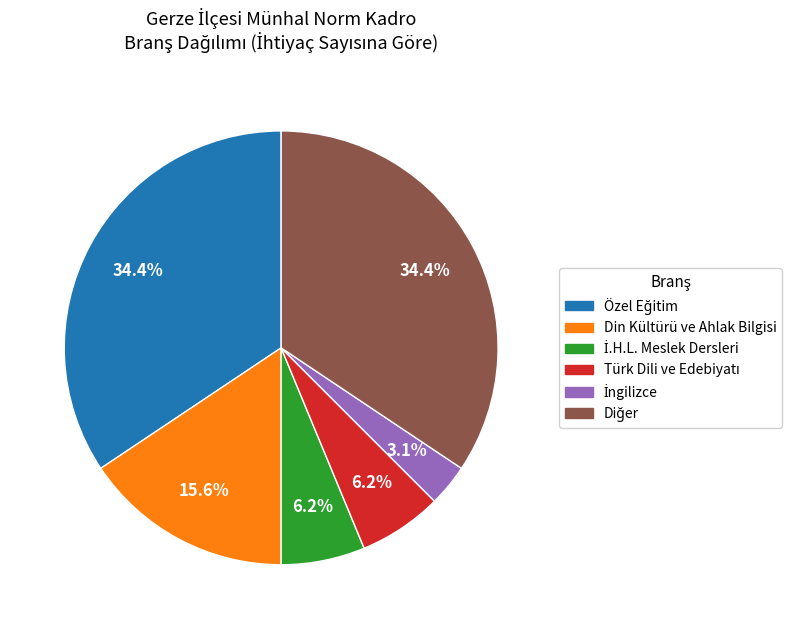

Count the number of slices in the pie.

6